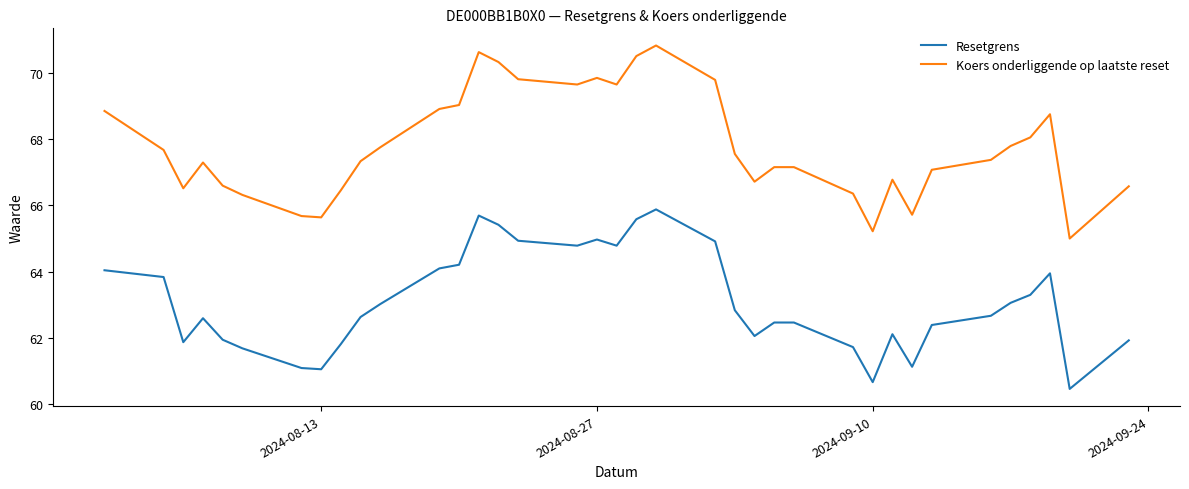

Rank the series by their average value, from highest to lowest.

Koers onderliggende op laatste reset, Resetgrens